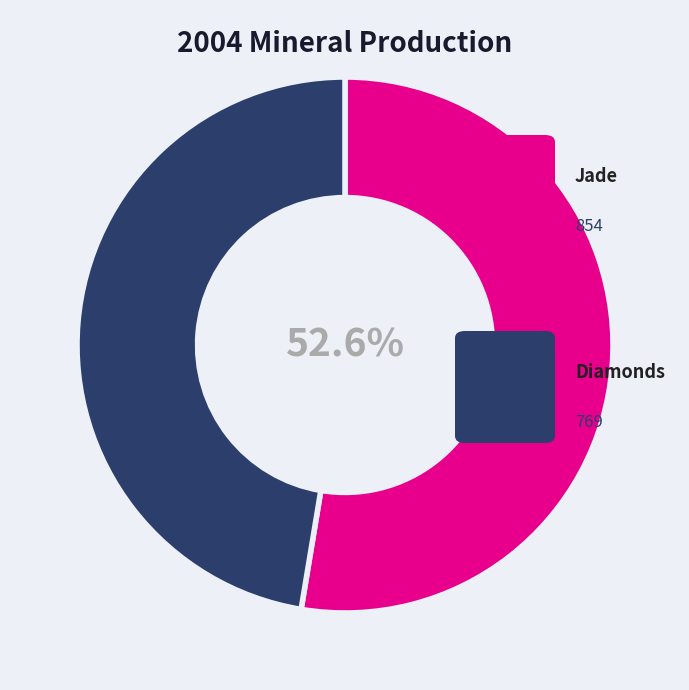

Does any single category account for the majority?

Yes